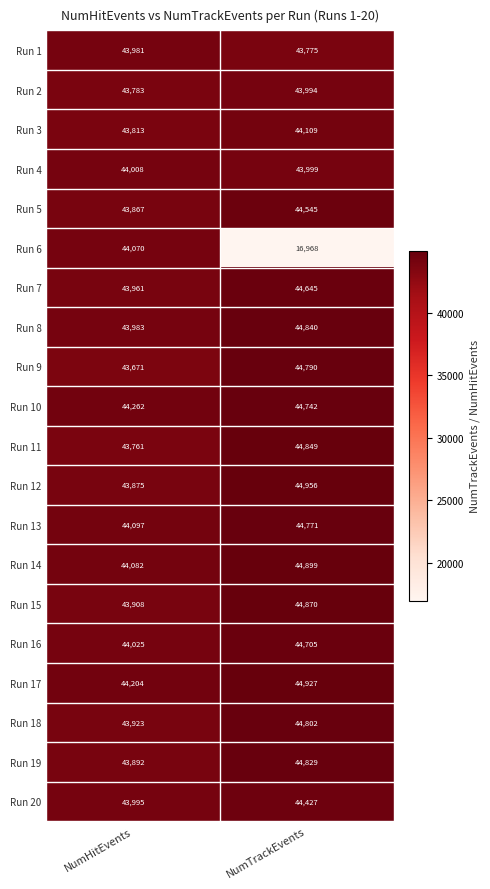

What is the minimum value shown in the chart?

16968